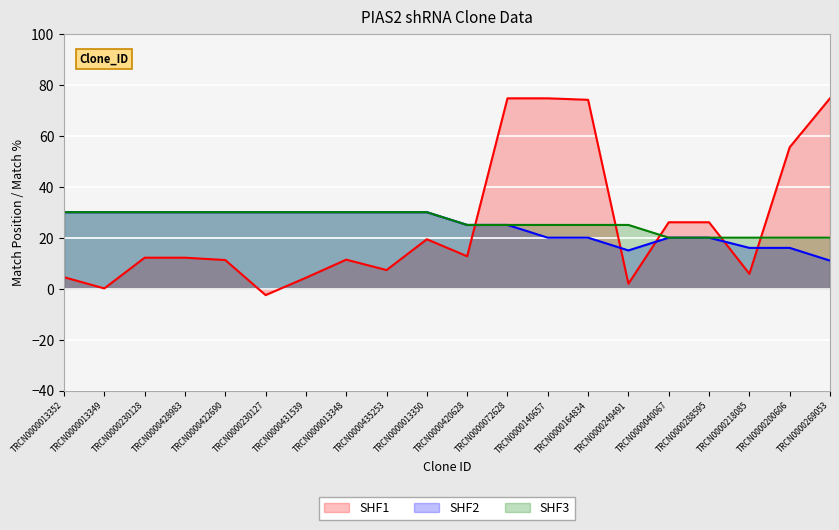

What is the average value of the SHF3 series?

26.2